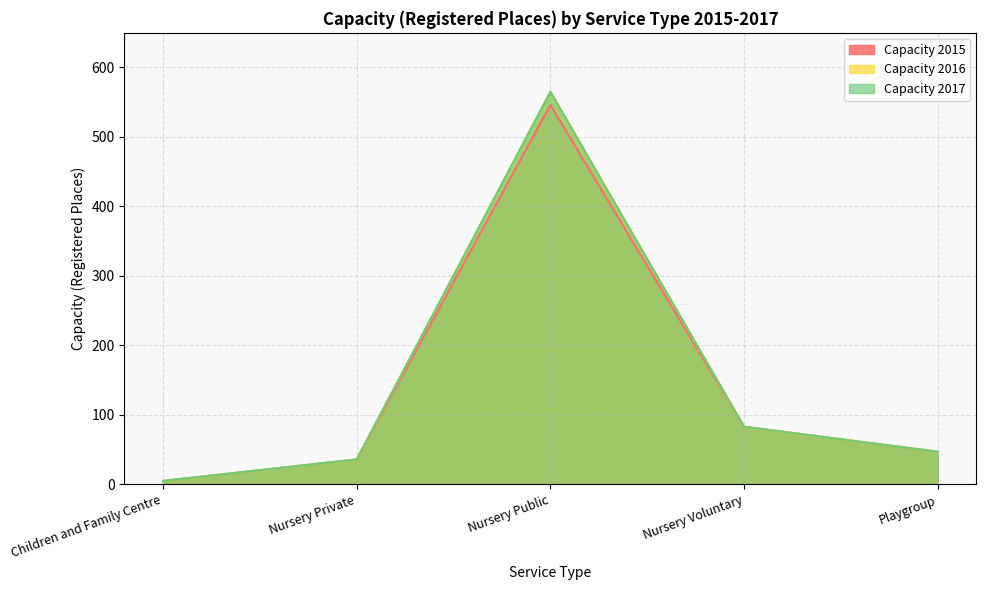

How many categories are shown in the chart?

5